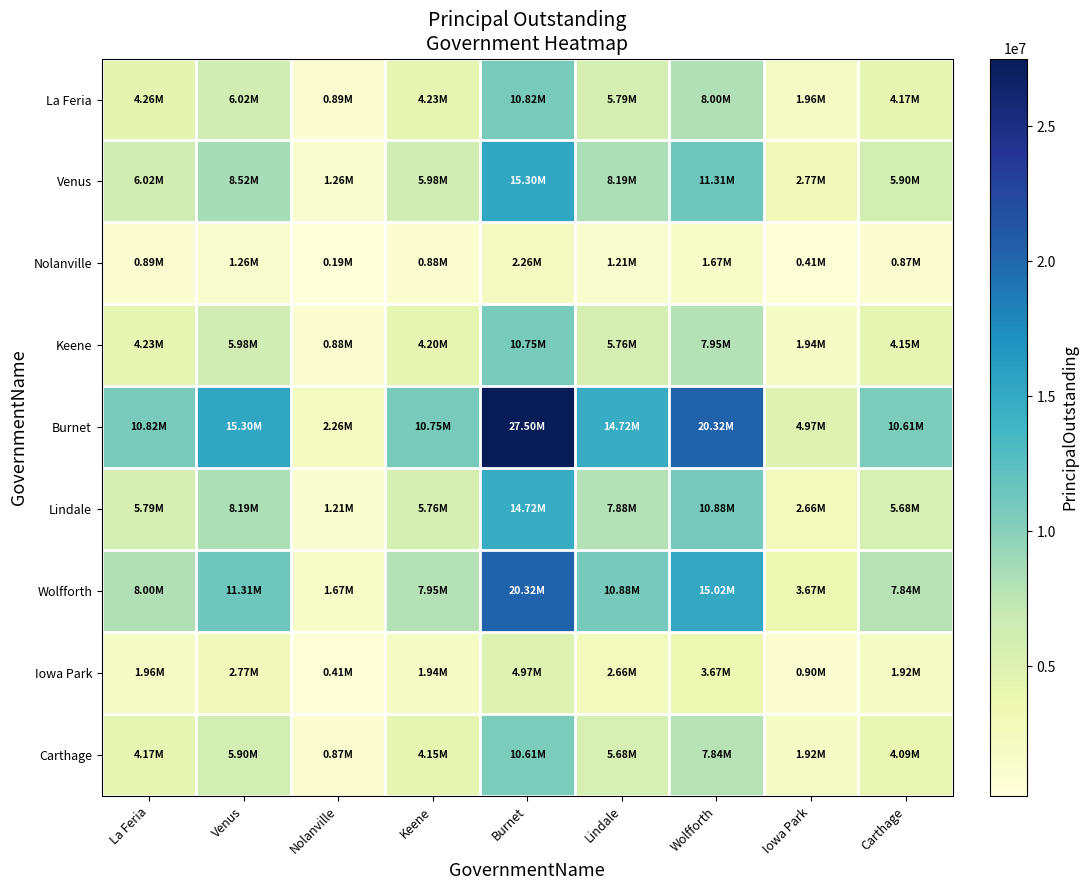

Which series changed the most between Venus and Wolfforth?

Burnet